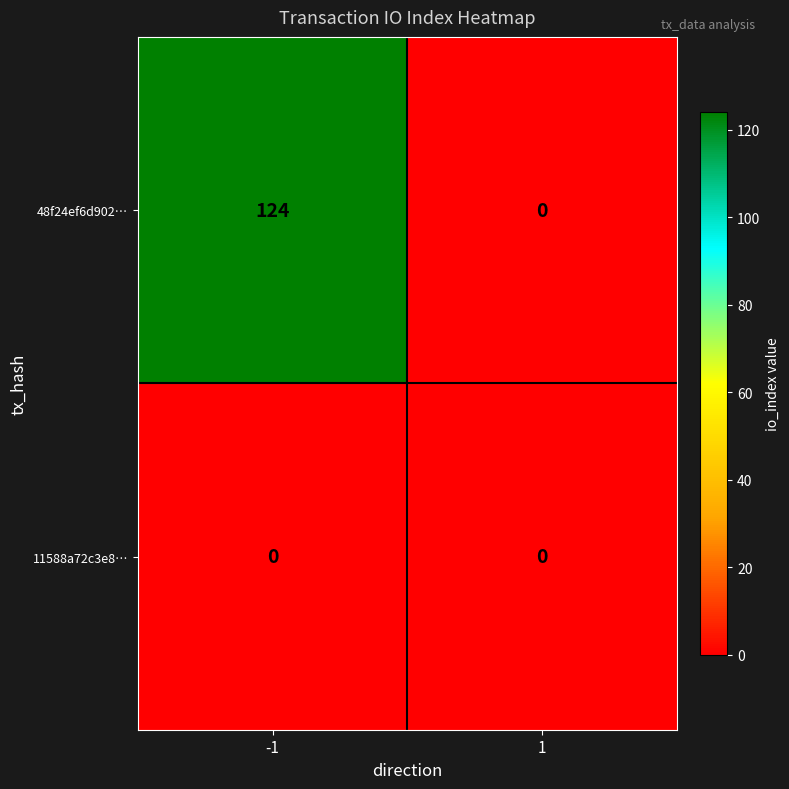

What is the greatest value displayed?

124